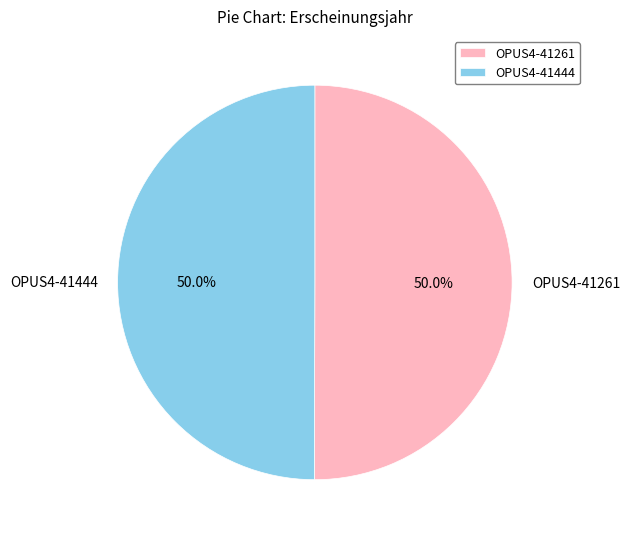

What percentage is the OPUS4-41444 slice, to the nearest percent?

50%